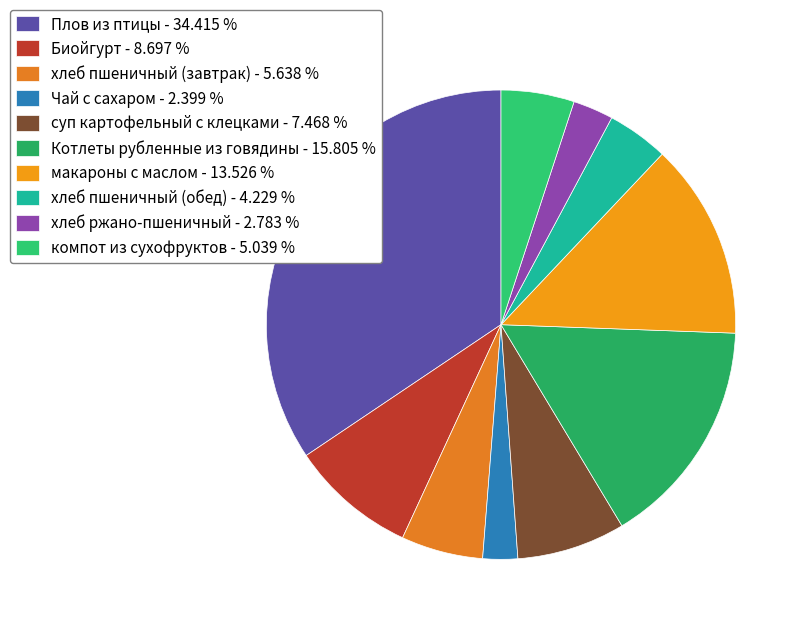

Is Котлеты рубленные из говядины the majority of the pie?

No